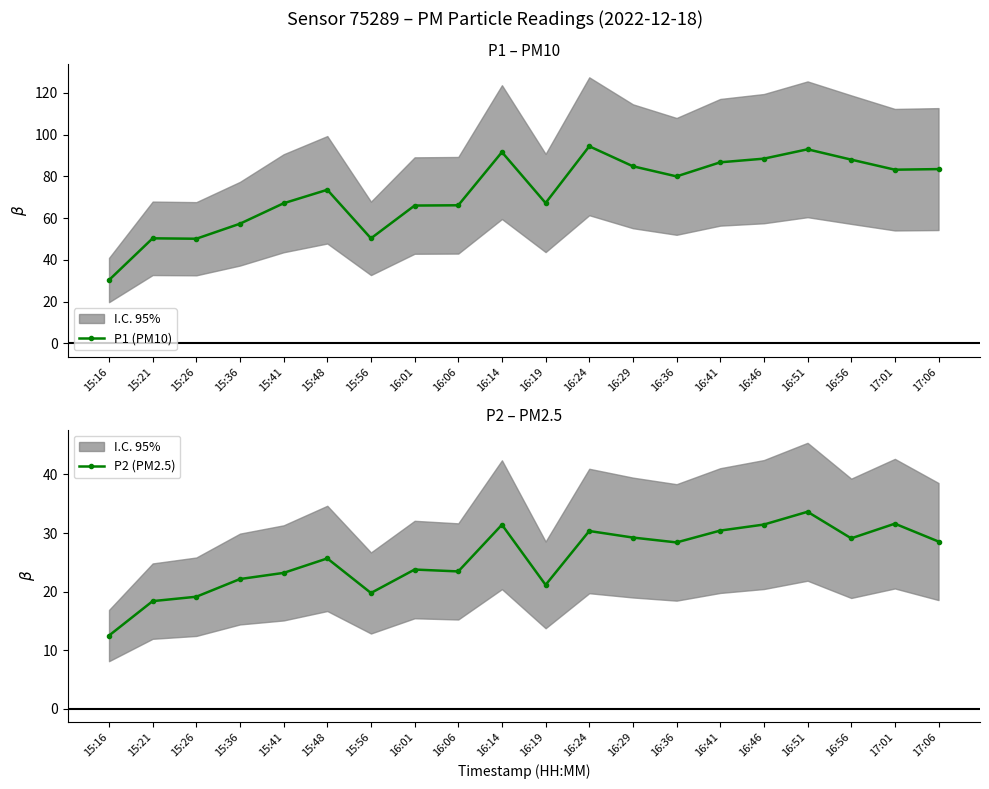

What is the lowest value of the P2 (PM2.5) series?

12.5